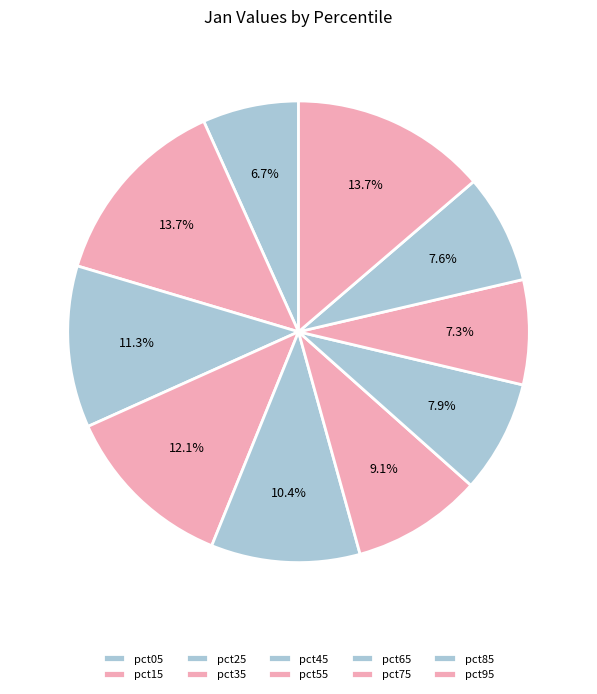

Is there any slice that represents more than half of the pie?

No